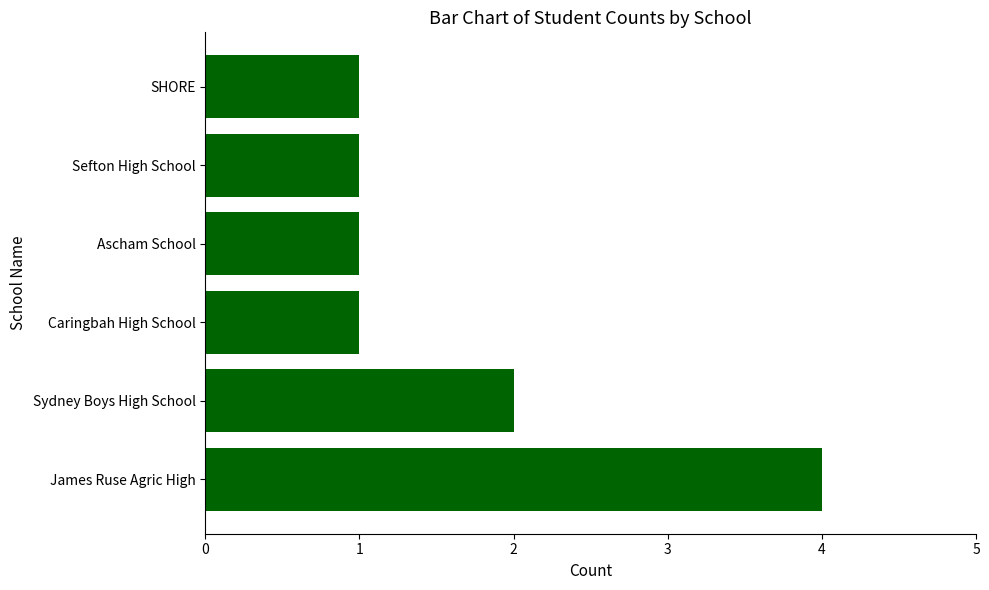

How many categories are shown in the chart?

6